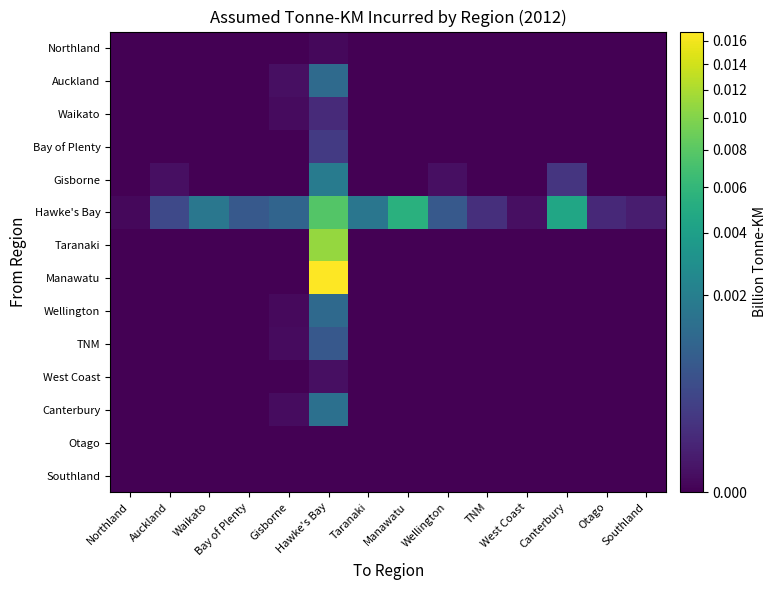

Reading left to right, transcribe all the data shown in this chart.

Northland: Northland=0.0	Auckland=0.0	Waikato=0.0	Bay of Plenty=0.0	Gisborne=0.0	Hawke's Bay=0.0	Taranaki=0.0	Manawatu=0.0	Wellington=0.0	TNM=0.0	West Coast=0.0	Canterbury=0.0	Otago=0.0	Southland=0.0
Auckland: Northland=0.0	Auckland=0.0	Waikato=0.0	Bay of Plenty=0.0	Gisborne=0.0	Hawke's Bay=0.0	Taranaki=0.0	Manawatu=0.0	Wellington=0.0	TNM=0.0	West Coast=0.0	Canterbury=0.0	Otago=0.0	Southland=0.0
Waikato: Northland=0.0	Auckland=0.0	Waikato=0.0	Bay of Plenty=0.0	Gisborne=0.0	Hawke's Bay=0.0	Taranaki=0.0	Manawatu=0.0	Wellington=0.0	TNM=0.0	West Coast=0.0	Canterbury=0.0	Otago=0.0	Southland=0.0
Bay of Plenty: Northland=0.0	Auckland=0.0	Waikato=0.0	Bay of Plenty=0.0	Gisborne=0.0	Hawke's Bay=0.0	Taranaki=0.0	Manawatu=0.0	Wellington=0.0	TNM=0.0	West Coast=0.0	Canterbury=0.0	Otago=0.0	Southland=0.0
Gisborne: Northland=0.0	Auckland=0.0	Waikato=0.0	Bay of Plenty=0.0	Gisborne=0.0	Hawke's Bay=0.0	Taranaki=0.0	Manawatu=0.0	Wellington=0.0	TNM=0.0	West Coast=0.0	Canterbury=0.0	Otago=0.0	Southland=0.0
Hawke's Bay: Northland=0.0	Auckland=0.0	Waikato=0.0	Bay of Plenty=0.0	Gisborne=0.0	Hawke's Bay=0.0	Taranaki=0.0	Manawatu=0.0	Wellington=0.0	TNM=0.0	West Coast=0.0	Canterbury=0.0	Otago=0.0	Southland=0.0
Taranaki: Northland=0.0	Auckland=0.0	Waikato=0.0	Bay of Plenty=0.0	Gisborne=0.0	Hawke's Bay=0.0	Taranaki=0.0	Manawatu=0.0	Wellington=0.0	TNM=0.0	West Coast=0.0	Canterbury=0.0	Otago=0.0	Southland=0.0
Manawatu: Northland=0.0	Auckland=0.0	Waikato=0.0	Bay of Plenty=0.0	Gisborne=0.0	Hawke's Bay=0.0	Taranaki=0.0	Manawatu=0.0	Wellington=0.0	TNM=0.0	West Coast=0.0	Canterbury=0.0	Otago=0.0	Southland=0.0
Wellington: Northland=0.0	Auckland=0.0	Waikato=0.0	Bay of Plenty=0.0	Gisborne=0.0	Hawke's Bay=0.0	Taranaki=0.0	Manawatu=0.0	Wellington=0.0	TNM=0.0	West Coast=0.0	Canterbury=0.0	Otago=0.0	Southland=0.0
TNM: Northland=0.0	Auckland=0.0	Waikato=0.0	Bay of Plenty=0.0	Gisborne=0.0	Hawke's Bay=0.0	Taranaki=0.0	Manawatu=0.0	Wellington=0.0	TNM=0.0	West Coast=0.0	Canterbury=0.0	Otago=0.0	Southland=0.0
West Coast: Northland=0.0	Auckland=0.0	Waikato=0.0	Bay of Plenty=0.0	Gisborne=0.0	Hawke's Bay=0.0	Taranaki=0.0	Manawatu=0.0	Wellington=0.0	TNM=0.0	West Coast=0.0	Canterbury=0.0	Otago=0.0	Southland=0.0
Canterbury: Northland=0.0	Auckland=0.0	Waikato=0.0	Bay of Plenty=0.0	Gisborne=0.0	Hawke's Bay=0.0	Taranaki=0.0	Manawatu=0.0	Wellington=0.0	TNM=0.0	West Coast=0.0	Canterbury=0.0	Otago=0.0	Southland=0.0
Otago: Northland=0.0	Auckland=0.0	Waikato=0.0	Bay of Plenty=0.0	Gisborne=0.0	Hawke's Bay=0.0	Taranaki=0.0	Manawatu=0.0	Wellington=0.0	TNM=0.0	West Coast=0.0	Canterbury=0.0	Otago=0.0	Southland=0.0
Southland: Northland=0.0	Auckland=0.0	Waikato=0.0	Bay of Plenty=0.0	Gisborne=0.0	Hawke's Bay=0.0	Taranaki=0.0	Manawatu=0.0	Wellington=0.0	TNM=0.0	West Coast=0.0	Canterbury=0.0	Otago=0.0	Southland=0.0